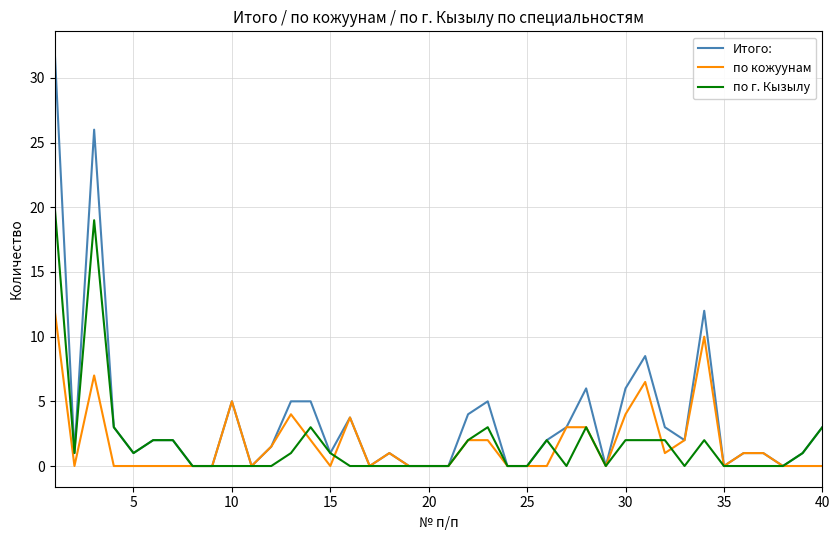

Which series has the largest range (max minus min)?

Итого: